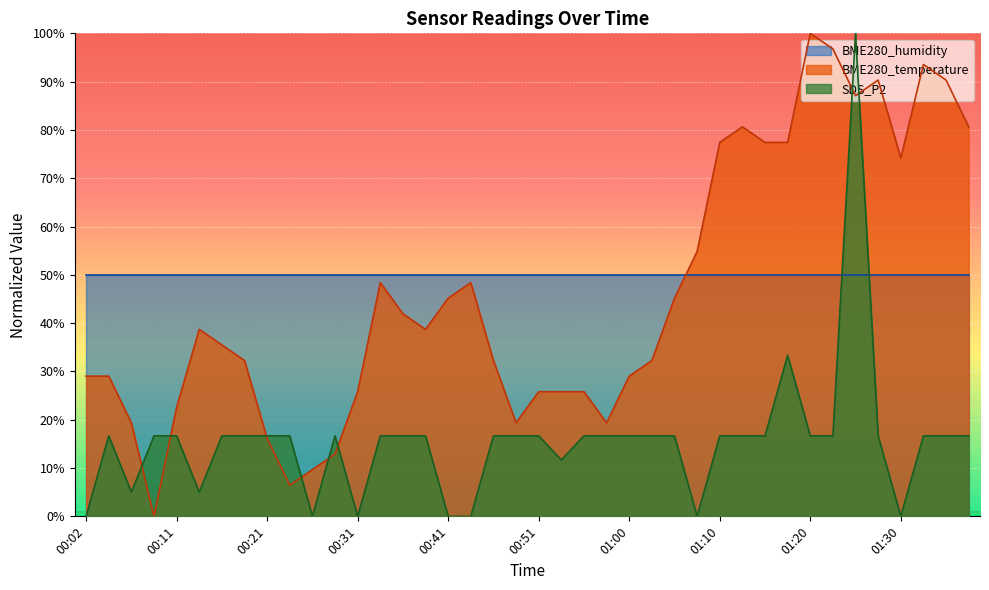

Between which two adjacent categories do SDS_P2 and BME280_temperature first intersect?

00:06 and 00:09